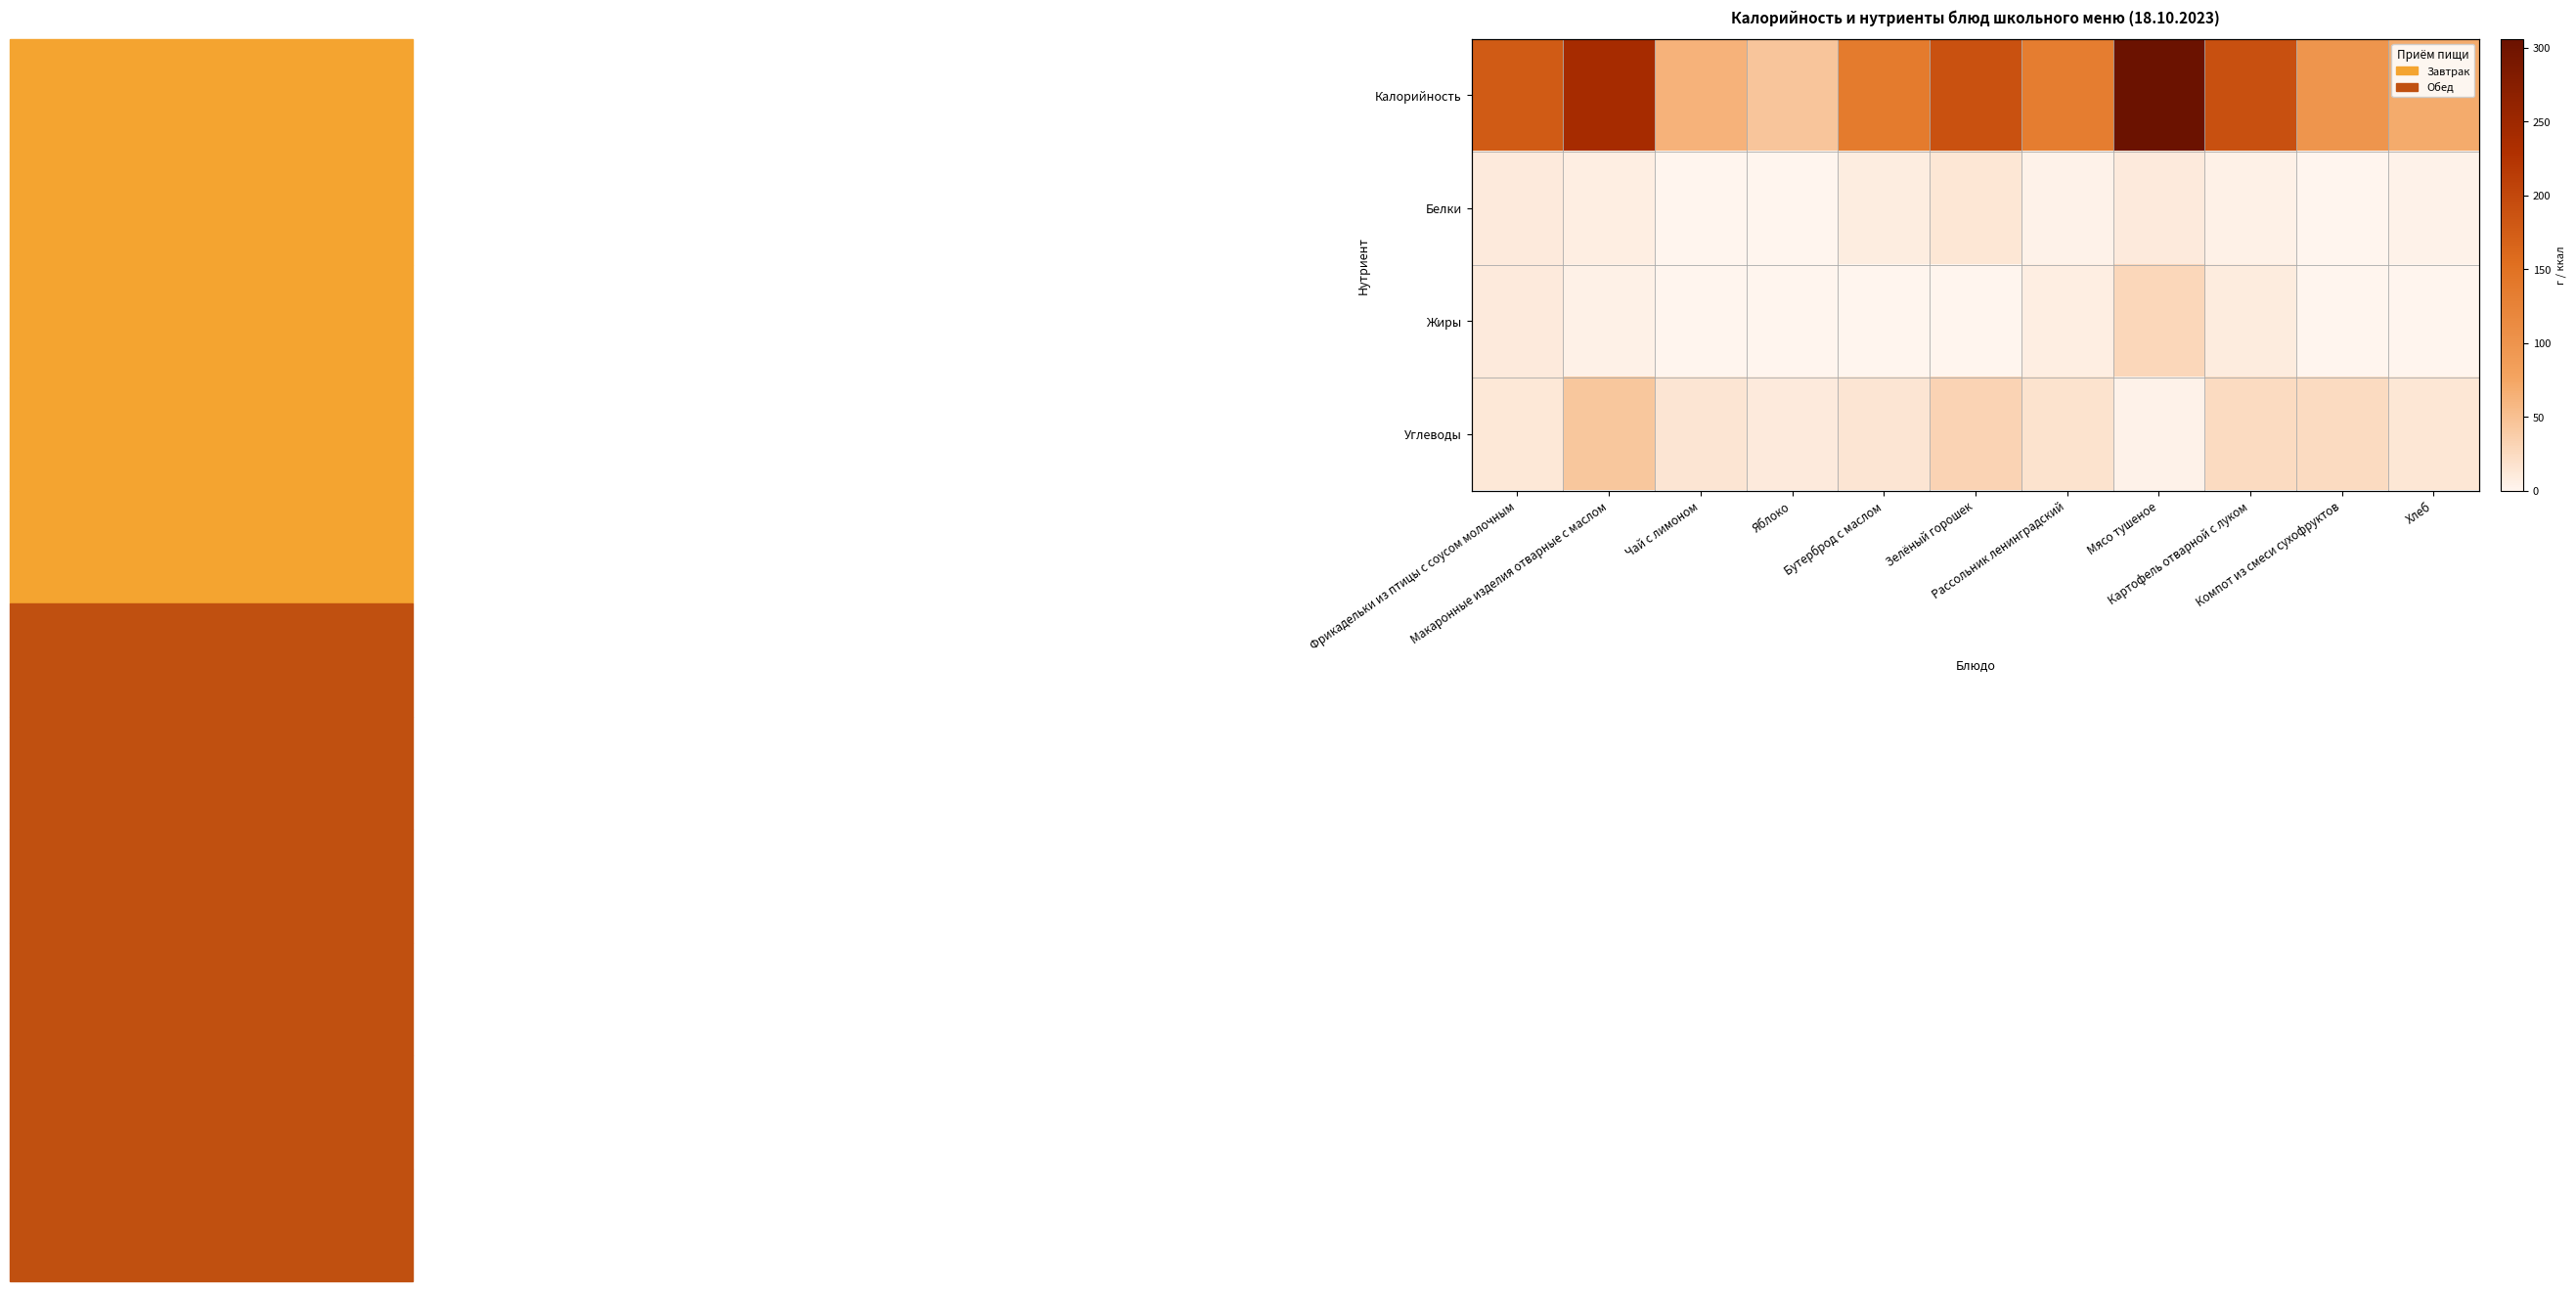

What is the total value across all series at Яблоко?

55.0